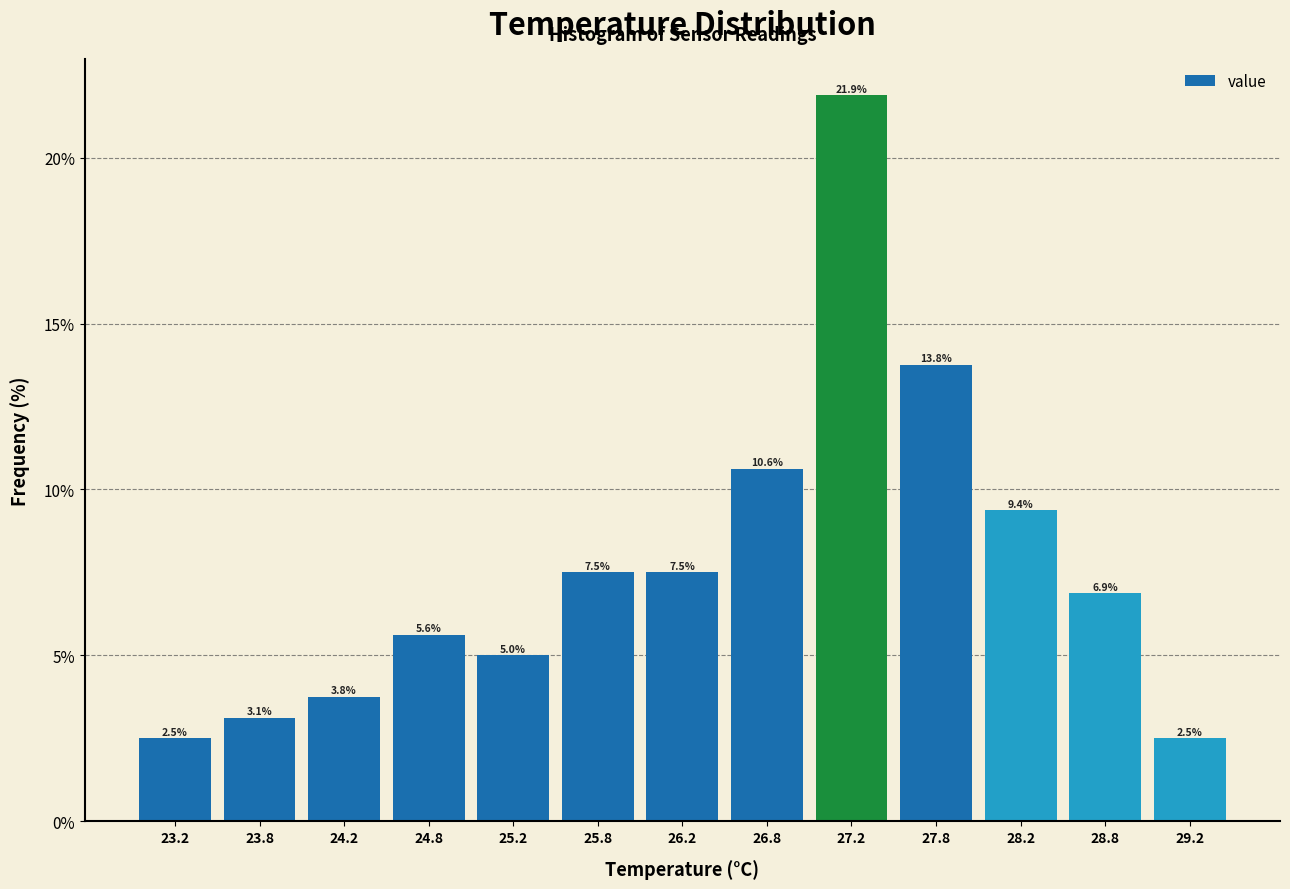

Reading left to right, list every bar in this chart as the range it spans on the x-axis followed by its height.

23.0 to 23.5: 2.5
23.5 to 24.0: 3.1
24.0 to 24.5: 3.8
24.5 to 25.0: 5.6
25.0 to 25.5: 5.0
25.5 to 26.0: 7.5
26.0 to 26.5: 7.5
26.5 to 27.0: 10.6
27.0 to 27.5: 21.9
27.5 to 28.0: 13.8
28.0 to 28.5: 9.4
28.5 to 29.0: 6.9
29.0 to 29.5: 2.5